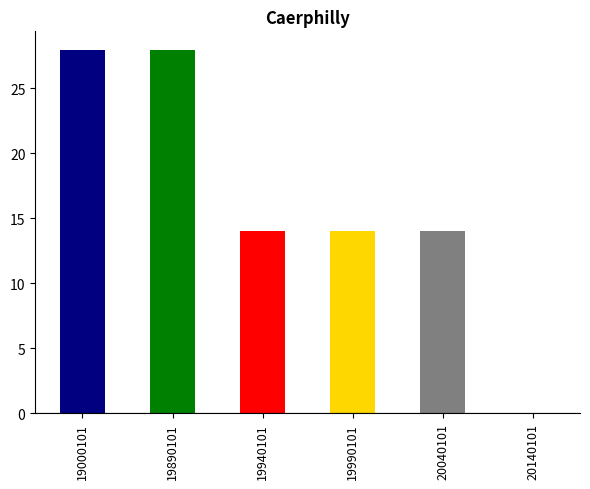

Count the number of values greater than 14.

2